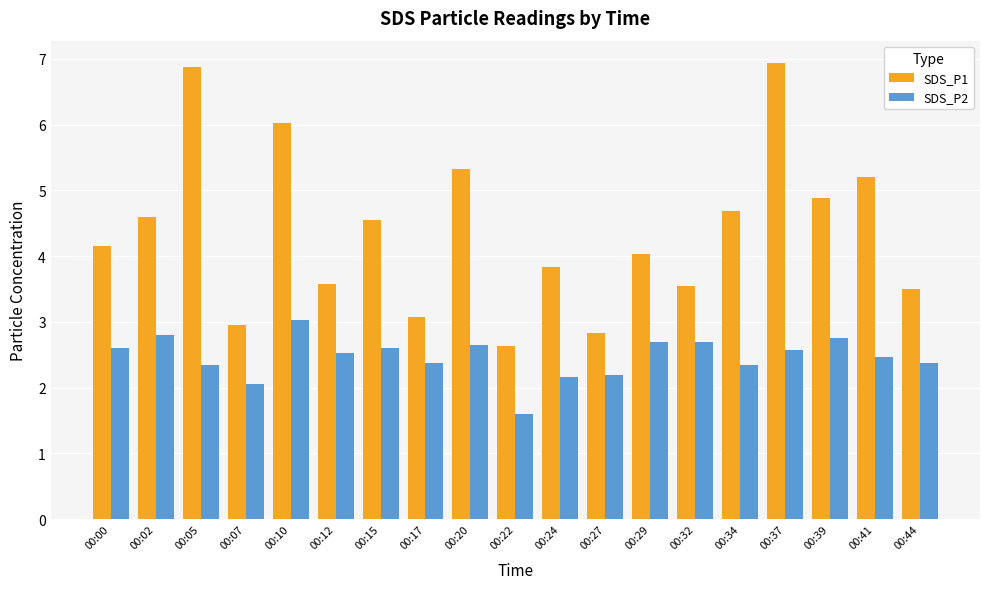

At how many categories does at least one series exceed 5?

5